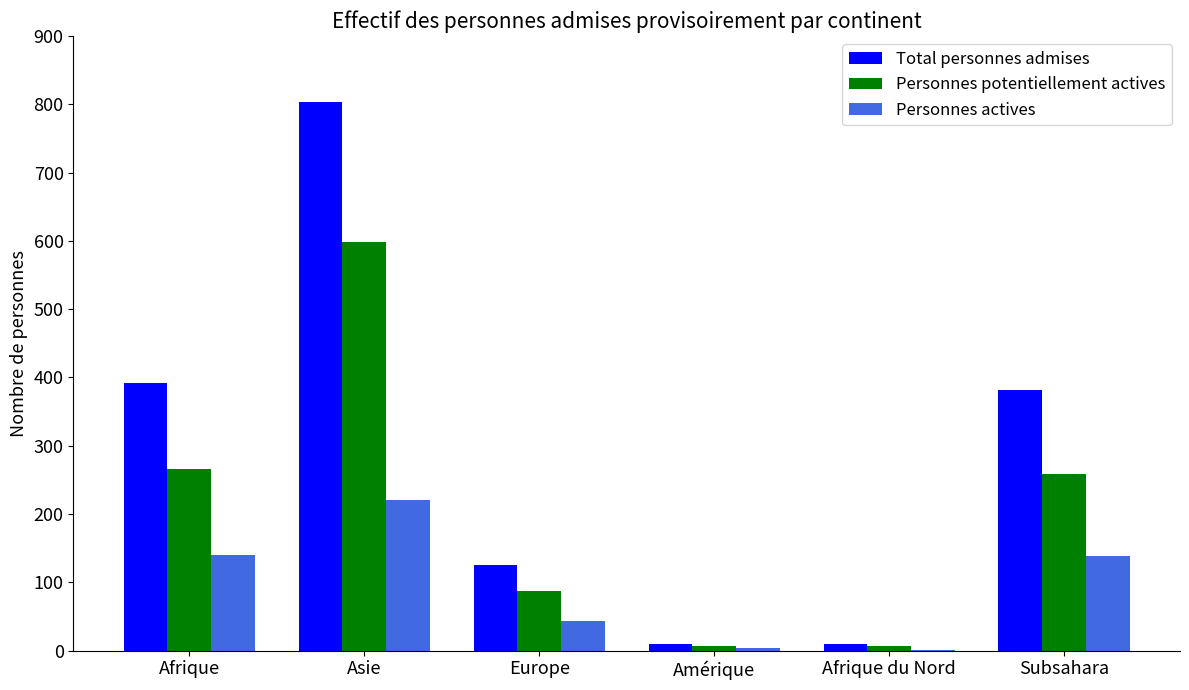

True or false: Total personnes admises has a value of 503 at Subsahara.

False